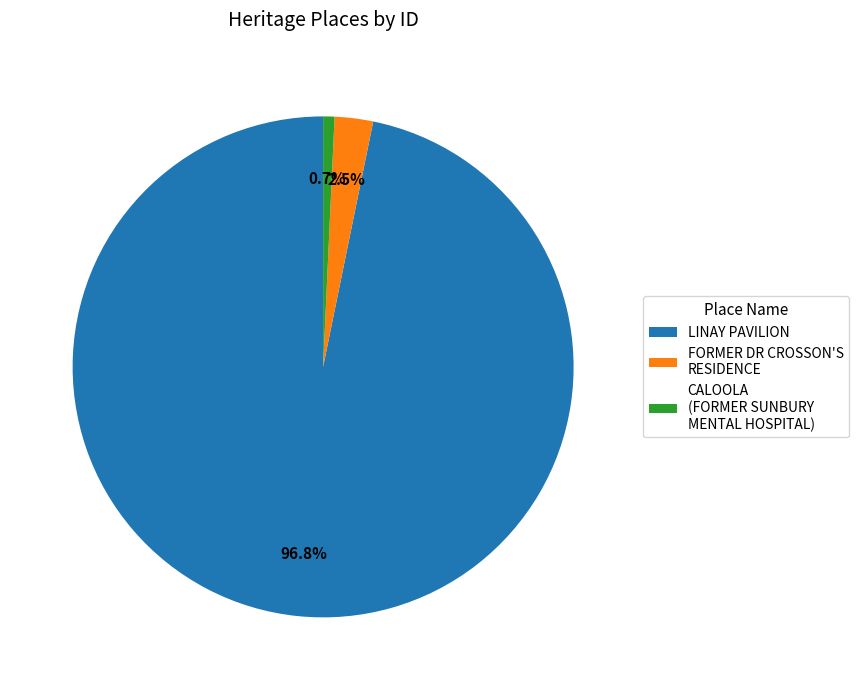

Rank the categories by value from lowest to highest.

CALOOLA (FORMER SUNBURY MENTAL HOSPITAL), FORMER DR CROSSON'S RESIDENCE, LINAY PAVILION